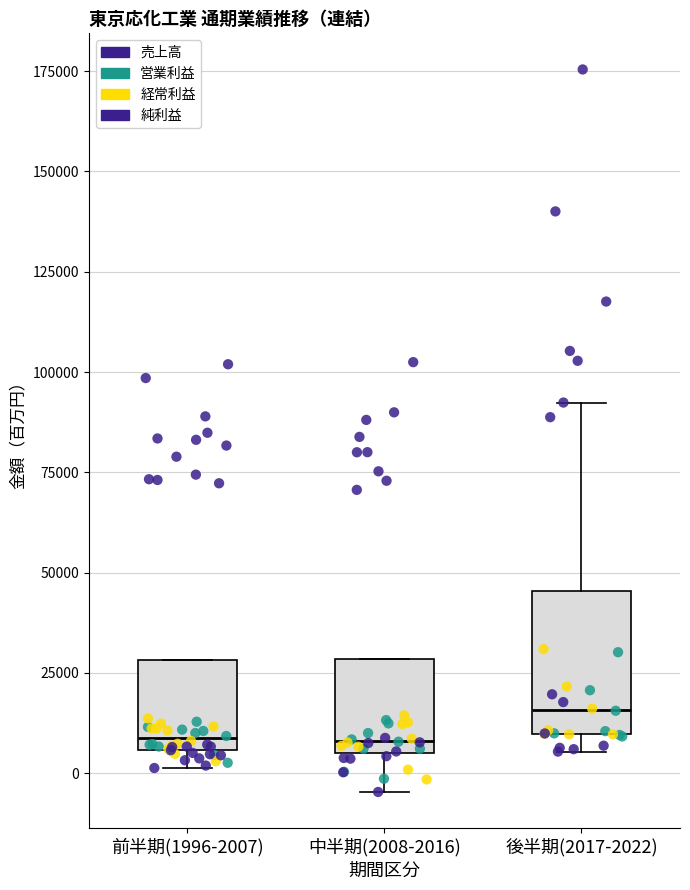

Reading left to right, read every box against the y-axis: the position of its median line, the range the box covers, and the ends of its whiskers. The values are not printed on the chart, so give them approximately, as read against the axis.

前半期(1996-2007): median 10000, box 5000 to 30000, whiskers 0 to 30000
中半期(2008-2016): median 10000, box 5000 to 30000, whiskers -5000 to 30000
後半期(2017-2022): median 15000, box 10000 to 45000, whiskers 5000 to 90000